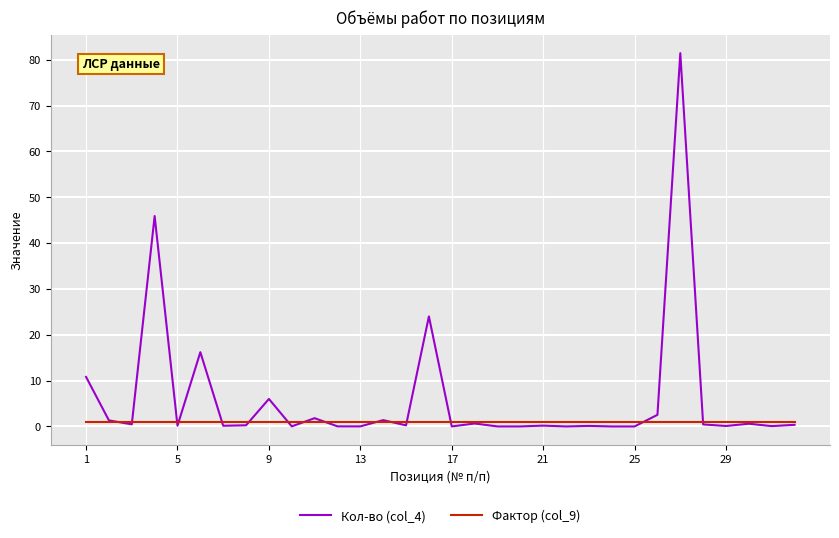

What is the greatest value displayed?

81.4